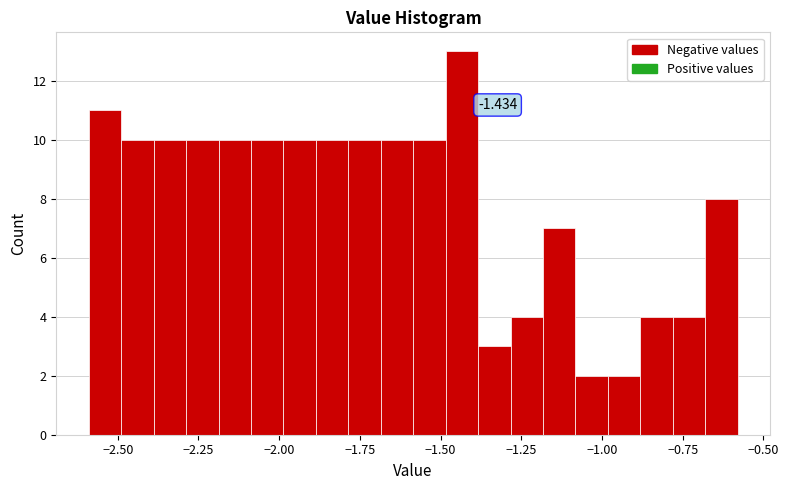

Read against the x-axis, roughly where is the centre of the tallest bar?

-1.45